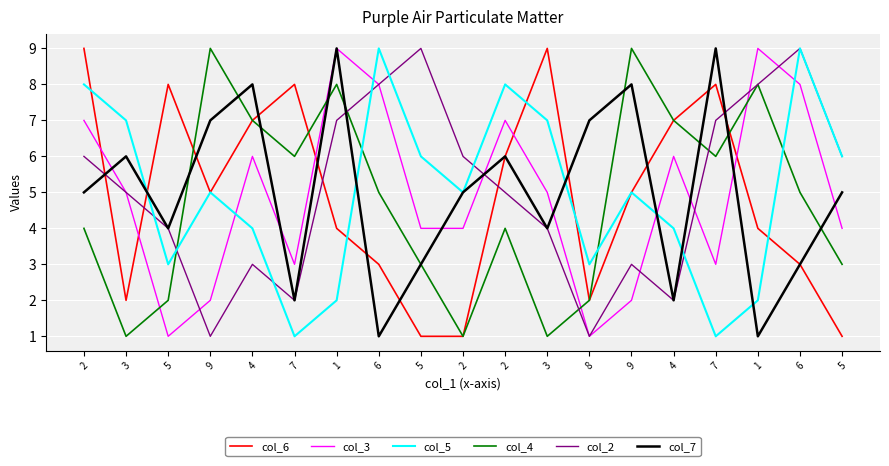

How many intersections are there between col_2 and col_3?

6